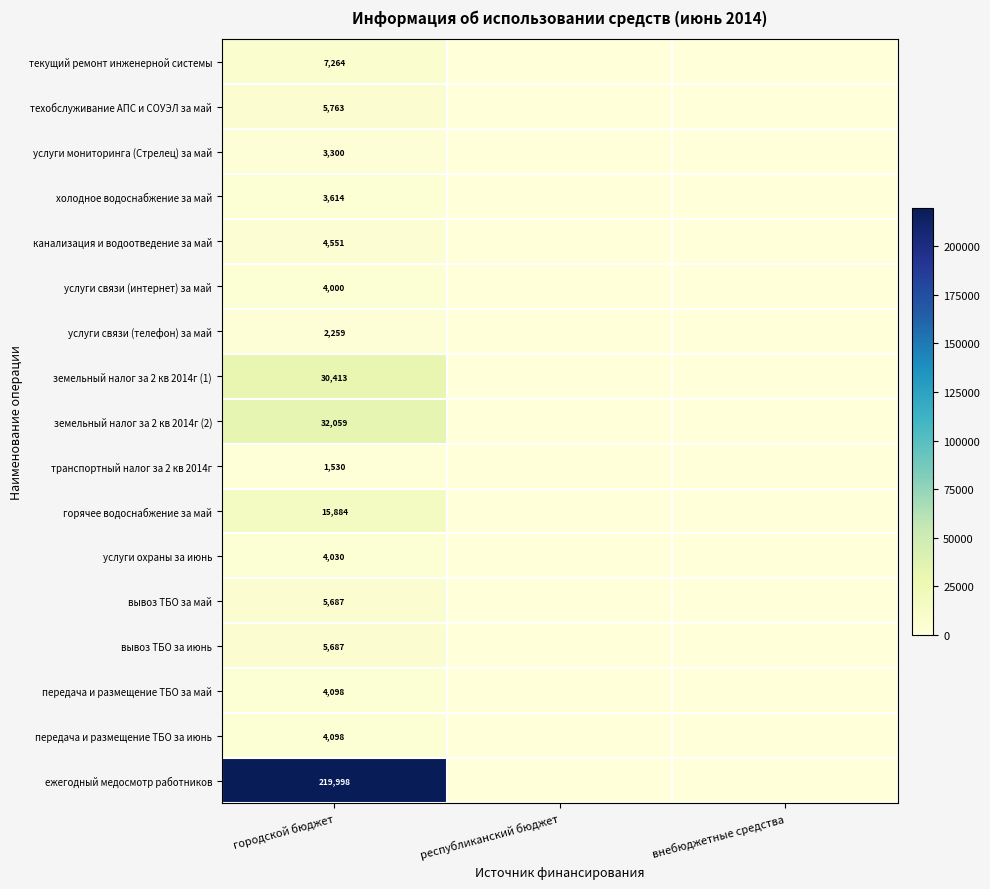

What is the total value across all series at городской бюджет?

354235